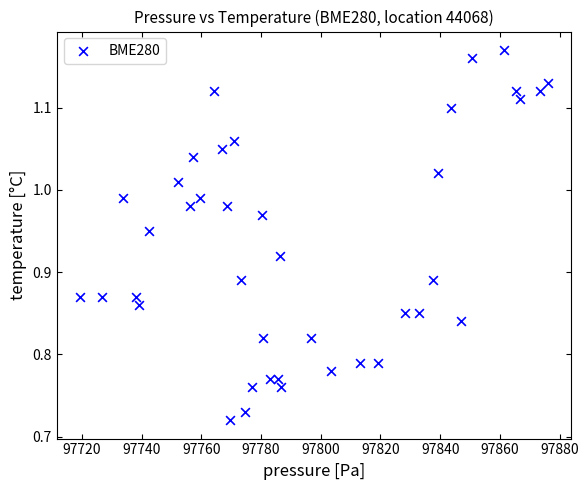

What is the range of X values (max minus min)?

156.6